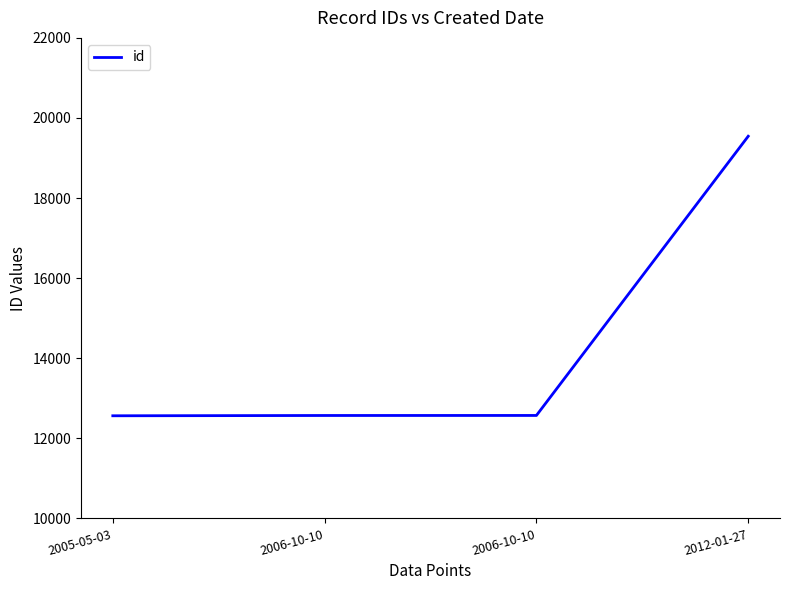

The value at 2012-01-27 is 29414. True or false?

False